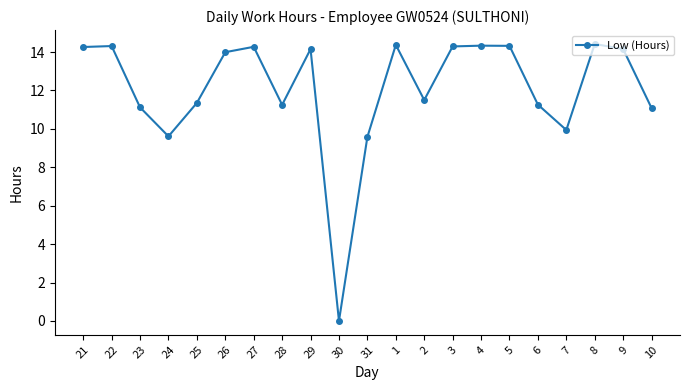

What is the change in value from 30 to 1?

+14.4